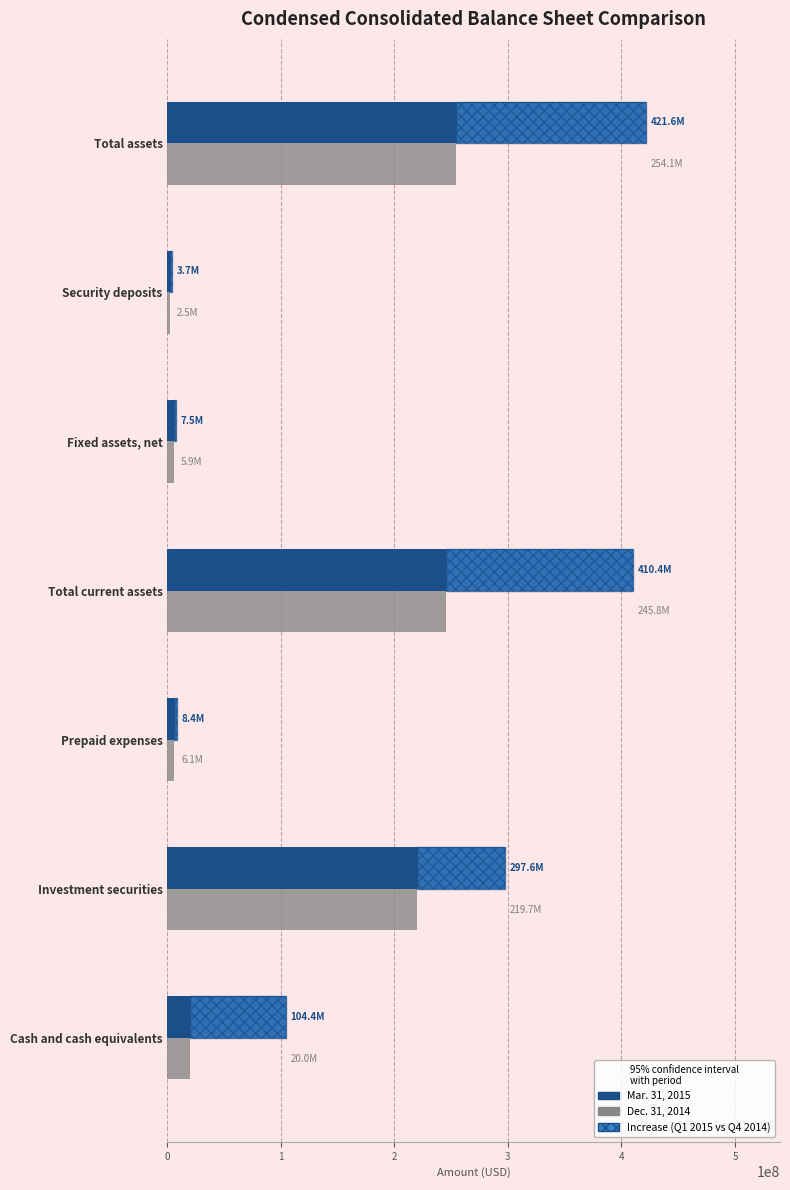

Is it true that Dec. 31, 2014 equals 3038059 at Prepaid expenses?

False